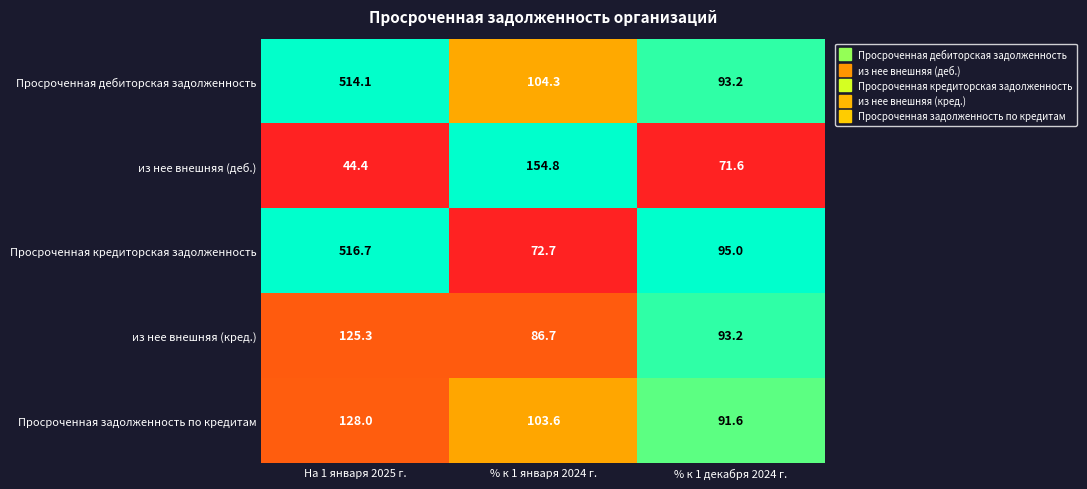

Reading left to right, transcribe all the data shown in this chart.

Просроченная дебиторская задолженность: На 1 января 2025 г.=514.1	% к 1 января 2024 г.=104.3	% к 1 декабря 2024 г.=93.2
из нее внешняя (деб.): На 1 января 2025 г.=44.4	% к 1 января 2024 г.=154.8	% к 1 декабря 2024 г.=71.6
Просроченная кредиторская задолженность: На 1 января 2025 г.=516.7	% к 1 января 2024 г.=72.7	% к 1 декабря 2024 г.=95.0
из нее внешняя (кред.): На 1 января 2025 г.=125.3	% к 1 января 2024 г.=86.7	% к 1 декабря 2024 г.=93.2
Просроченная задолженность по кредитам: На 1 января 2025 г.=128.0	% к 1 января 2024 г.=103.6	% к 1 декабря 2024 г.=91.6